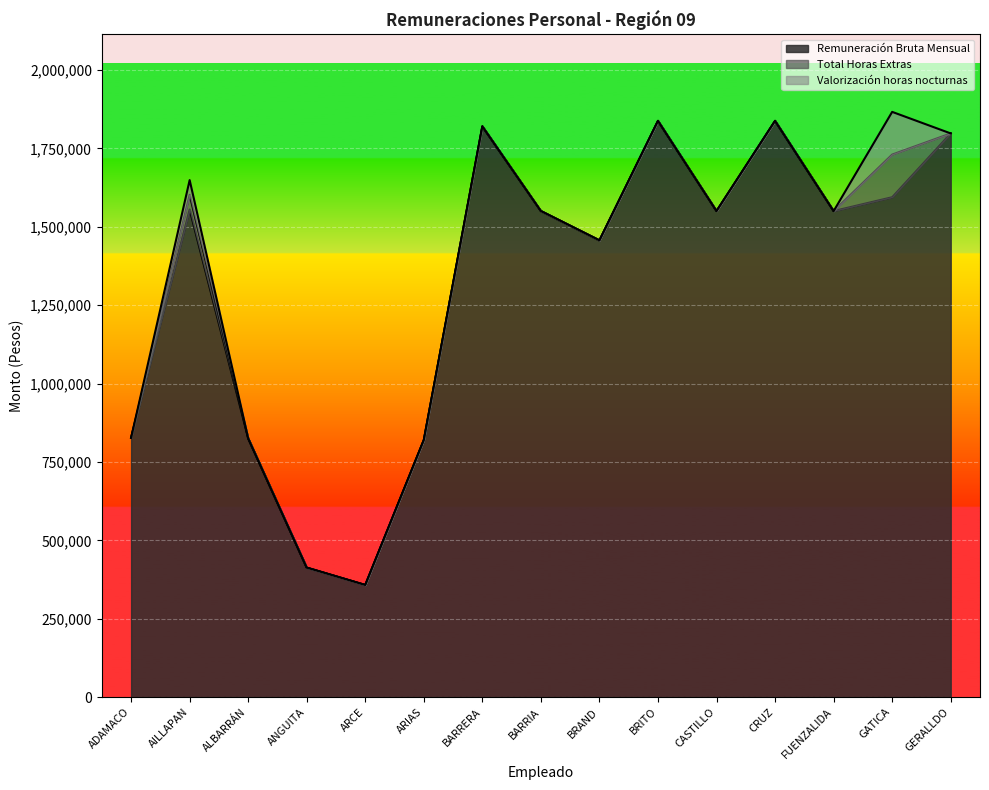

Where is Total Horas Extras nearest to the value 68040?

AILLAPAN